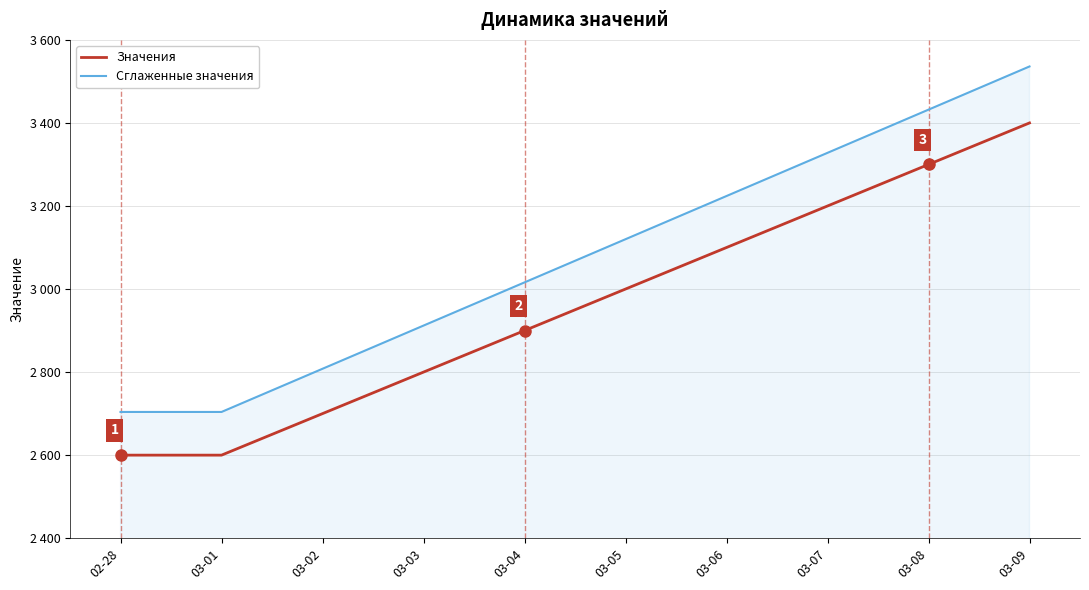

Reading left to right, what are all the values shown in this chart?

Значения: 2600	2600	2700	2800	2900	3000	3100	3200	3300	3400
Сглаженные значения: 2704	2704	2808	2912	3016	3120	3224	3328	3432	3536